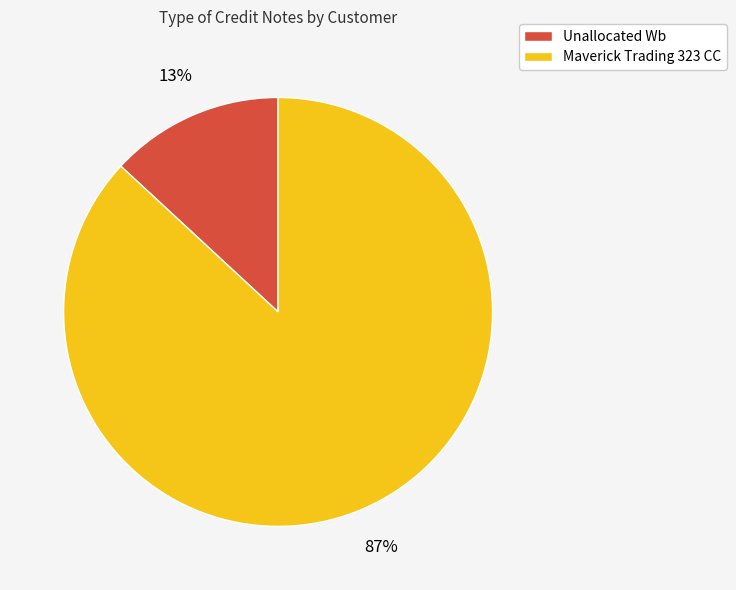

Which has a higher value, Maverick Trading 323 CC or Unallocated Wb?

Maverick Trading 323 CC